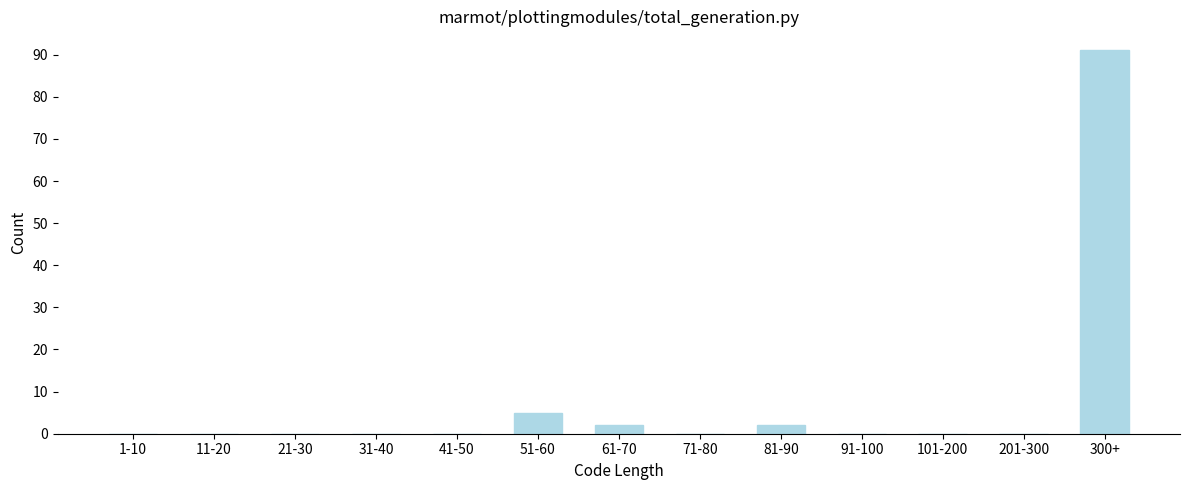

Reading right to left, transcribe all the data shown in this chart.

300+=91	201-300=0	101-200=0	91-100=0	81-90=2	71-80=0	61-70=2	51-60=5	41-50=0	31-40=0	21-30=0	11-20=0	1-10=0